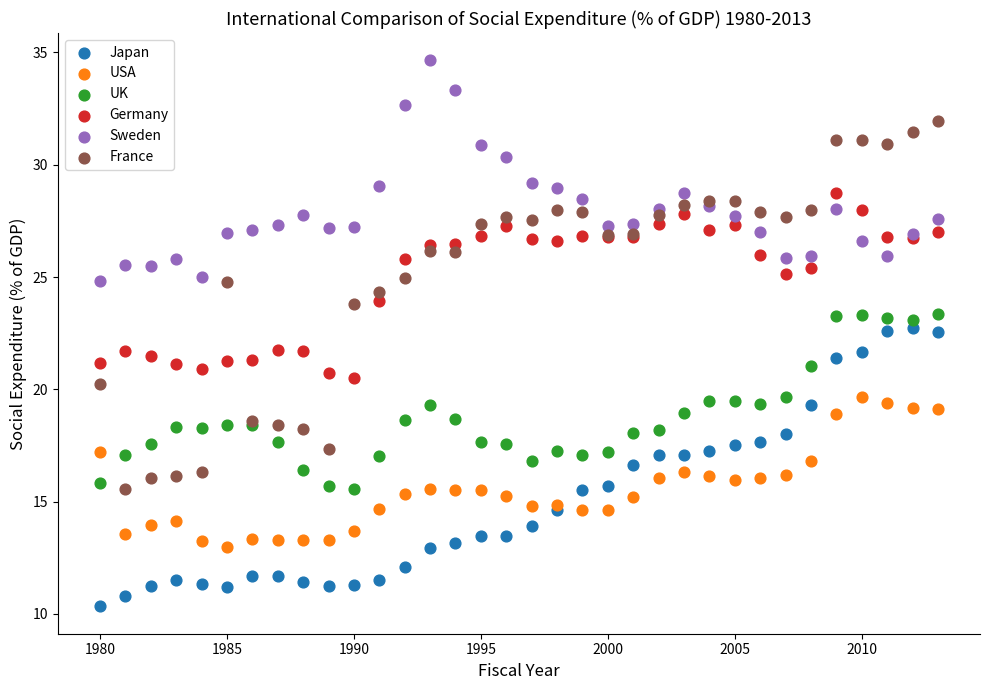

What are all the series names shown in the legend?

Japan, USA, UK, Germany, Sweden, France